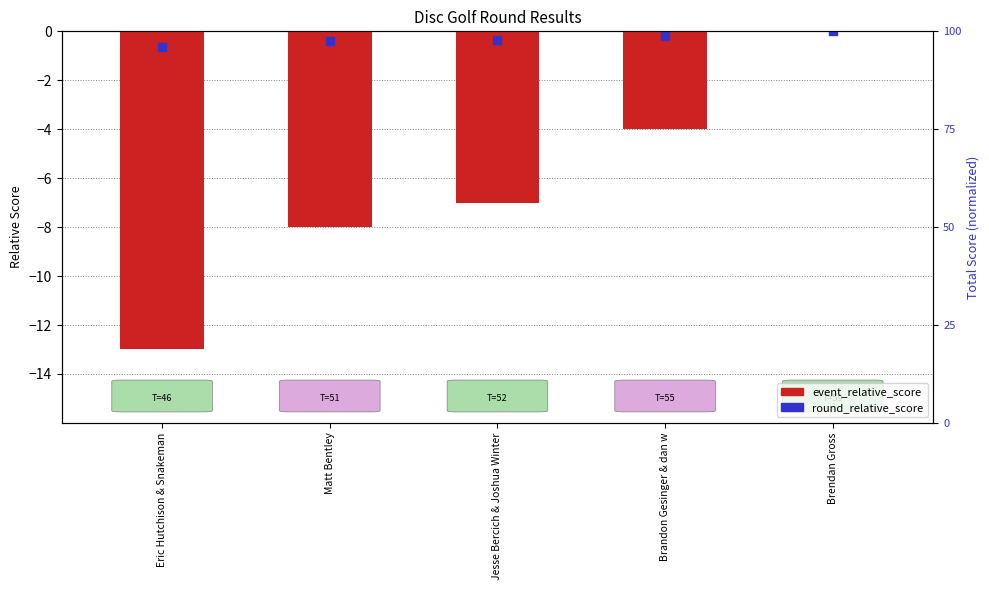

At how many categories does at least one series exceed -1?

5